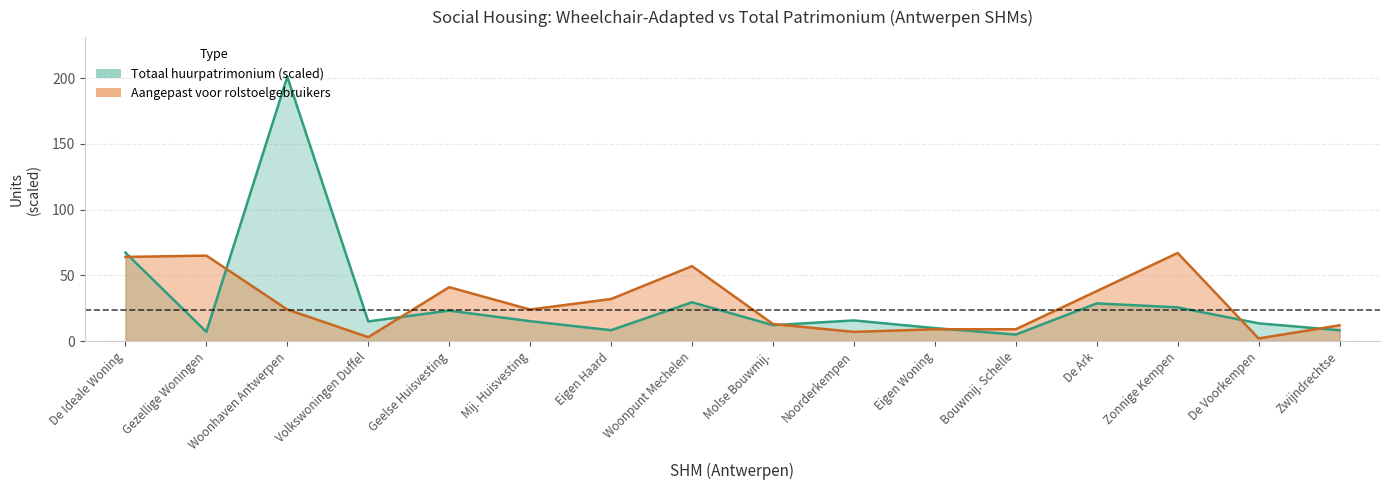

The value of Aangepast voor rolstoelgebruikers at Gezellige Woningen is 65.0. True or false?

True